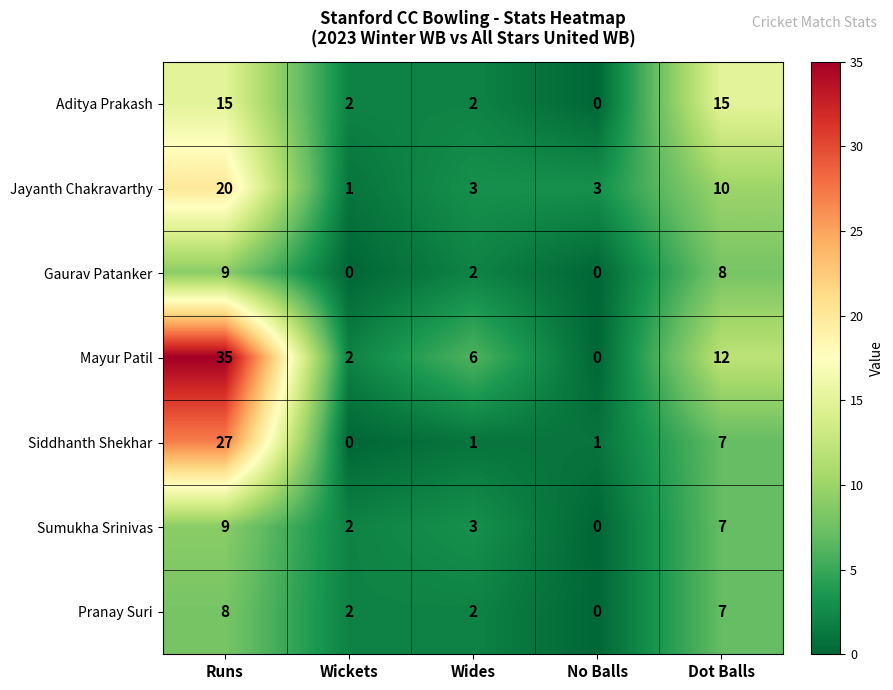

List the labels in order of Sumukha Srinivas value, smallest first.

No Balls, Wickets, Wides, Dot Balls, Runs